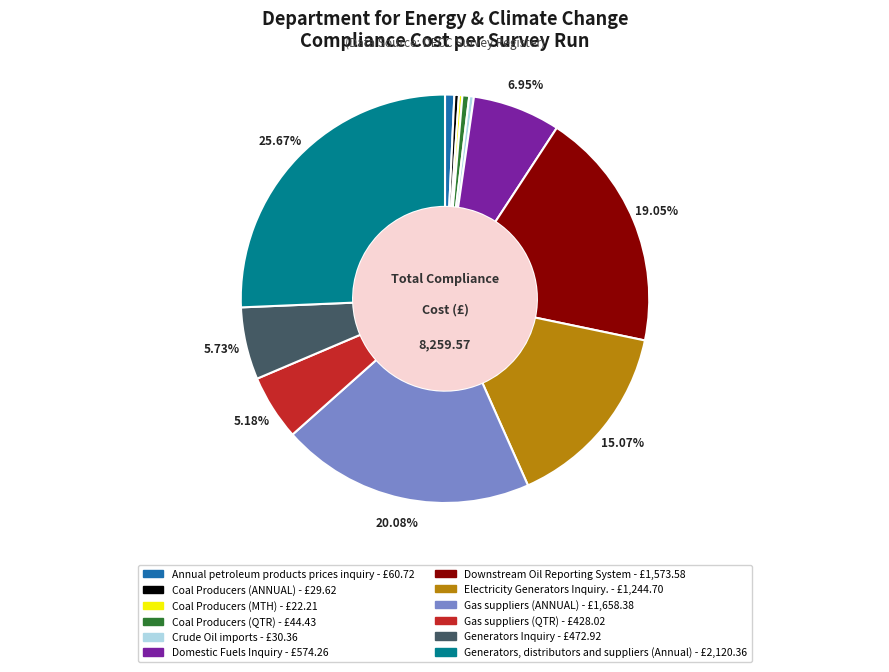

What is the largest slice in the pie chart?

Generators, distributors and suppliers (Annual)